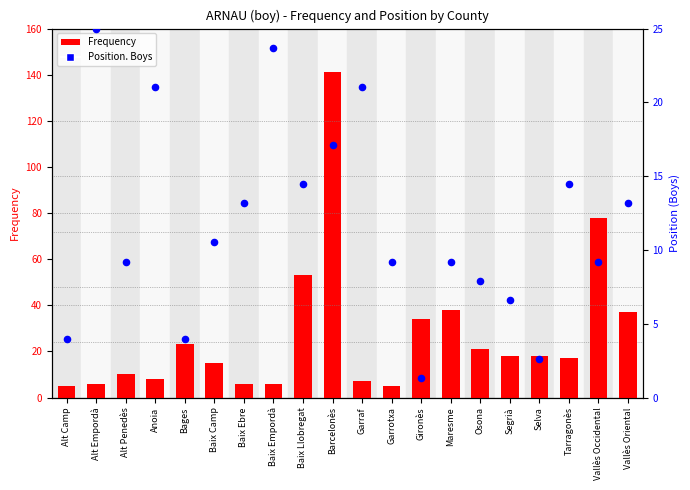

Which series reaches the maximum Y coordinate?

Frequency